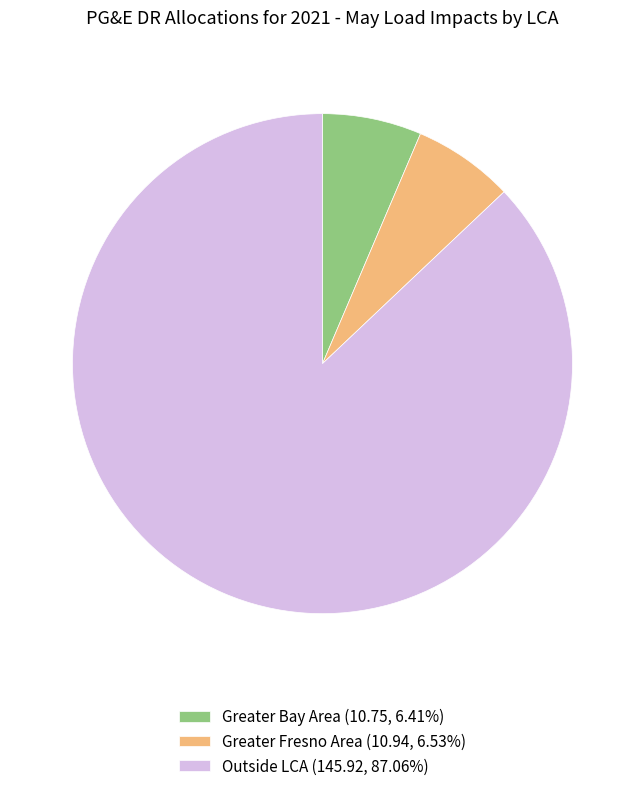

What is the ratio of the value at Outside LCA (145.92, 87.06%) to the value at Greater Bay Area (10.75, 6.41%)?

13.6